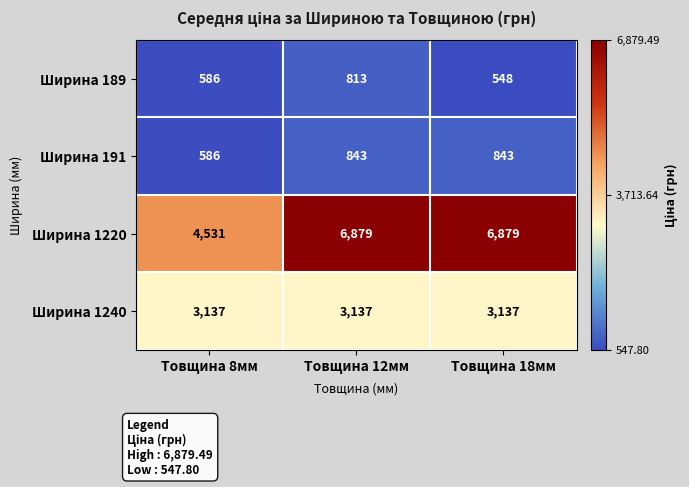

At how many categories does at least one series exceed 2169?

3